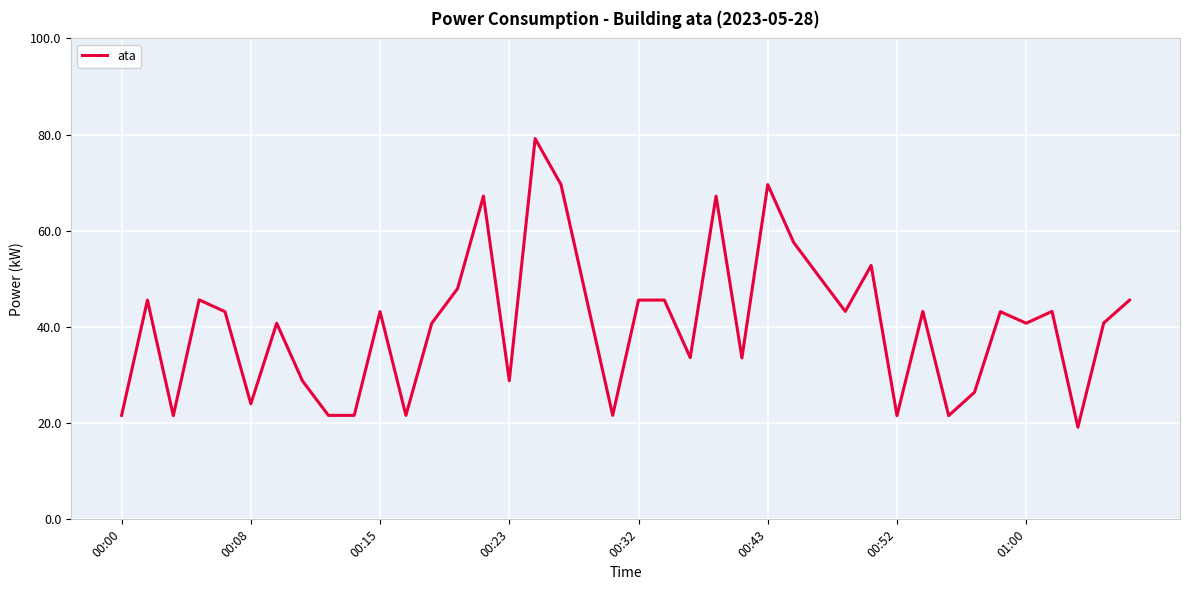

What is the greatest value displayed?

79.2